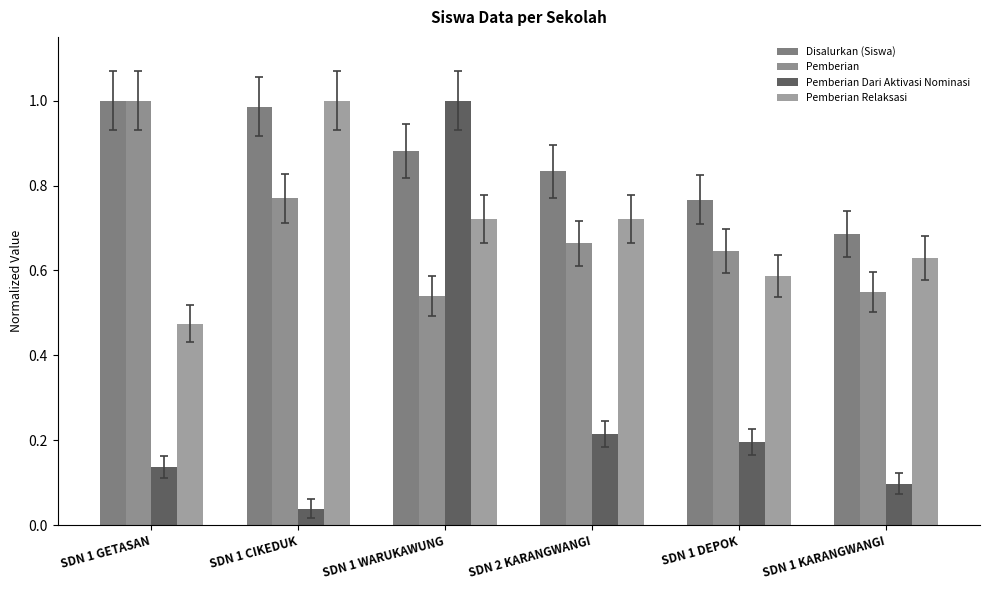

What is the value of the Disalurkan (Siswa) bar at the 2nd from the left?

1.0